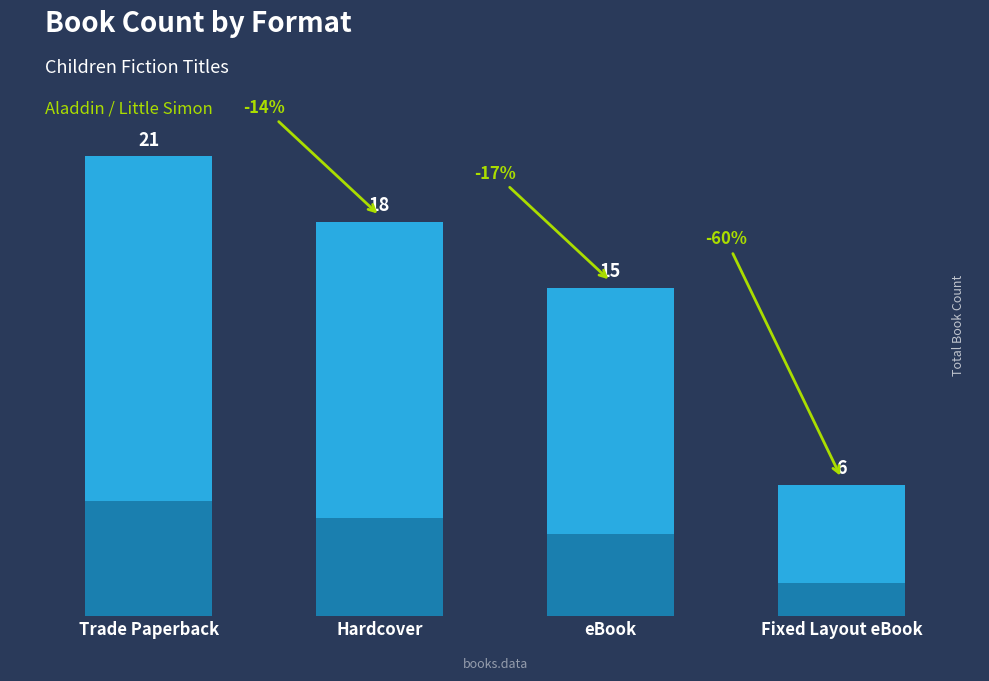

The value at Fixed Layout eBook is 6. True or false?

True